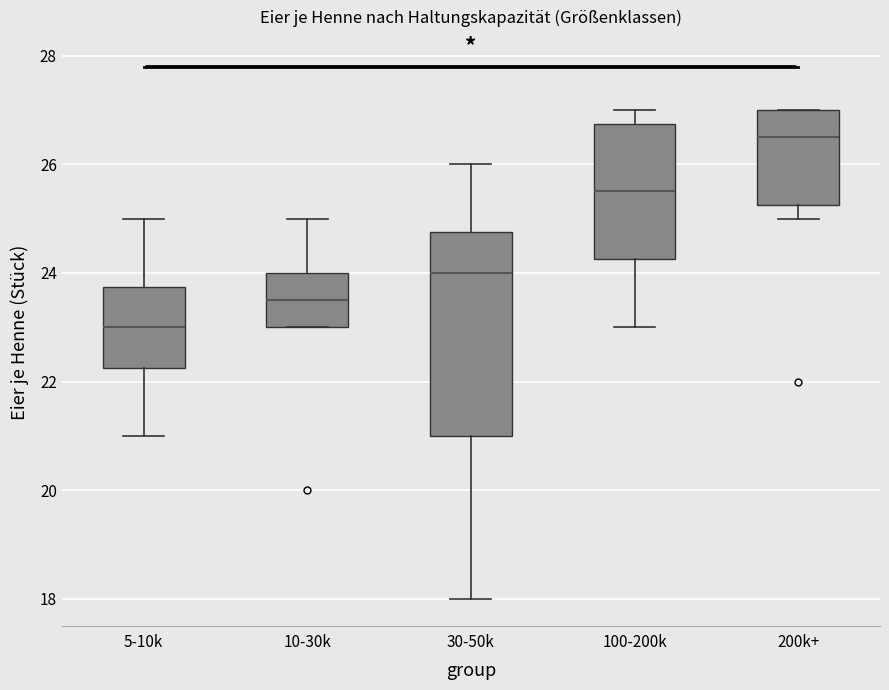

Reading left to right, transcribe this box plot: for each box, give where its median line is, the range the box spans, and where its two whiskers end, as read against the y-axis. The values are not printed on the chart, so give them approximately, as read against the axis.

5-10k: median 23.0, box 22.2 to 23.8, whiskers 21.0 to 25.0
10-30k: median 23.6, box 23.0 to 24.0, whiskers 23.0 to 25.0
30-50k: median 24.0, box 21.0 to 24.8, whiskers 18.0 to 26.0
100-200k: median 25.6, box 24.2 to 26.8, whiskers 23.0 to 27.0
200k+: median 26.6, box 25.2 to 27.0, whiskers 25.0 to 27.0